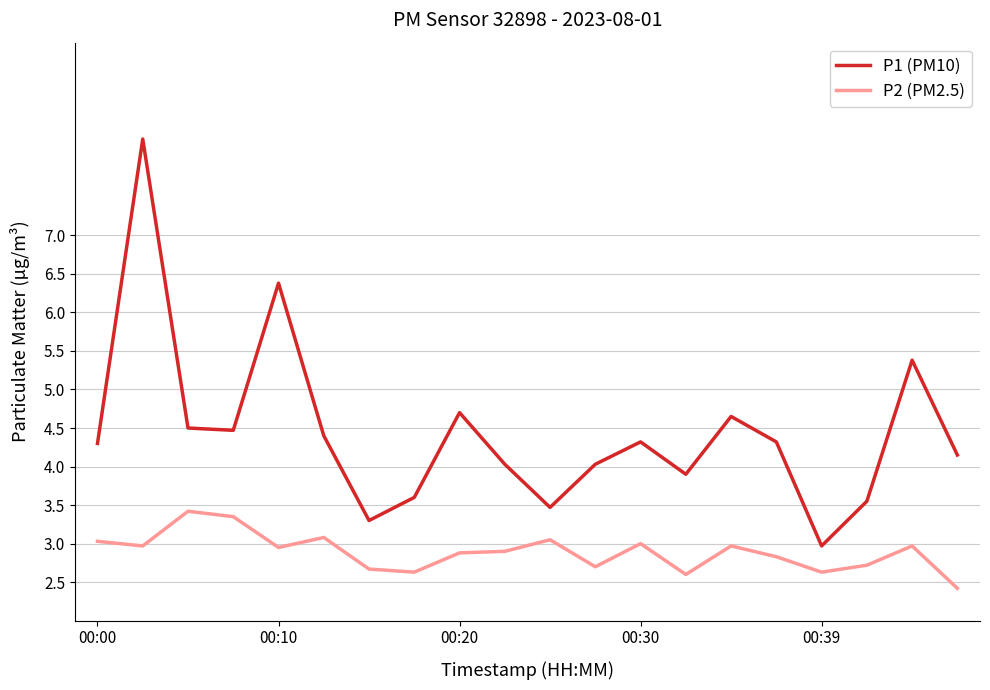

Which series has the largest total across all categories?

P1 (PM10)